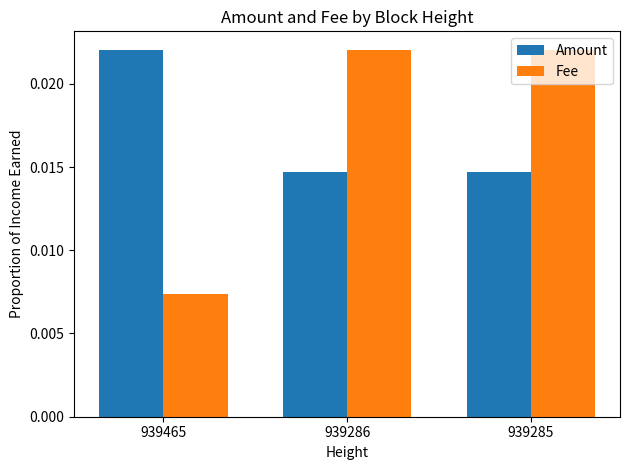

Rank the series at 939286 from highest to lowest value.

Fee, Amount